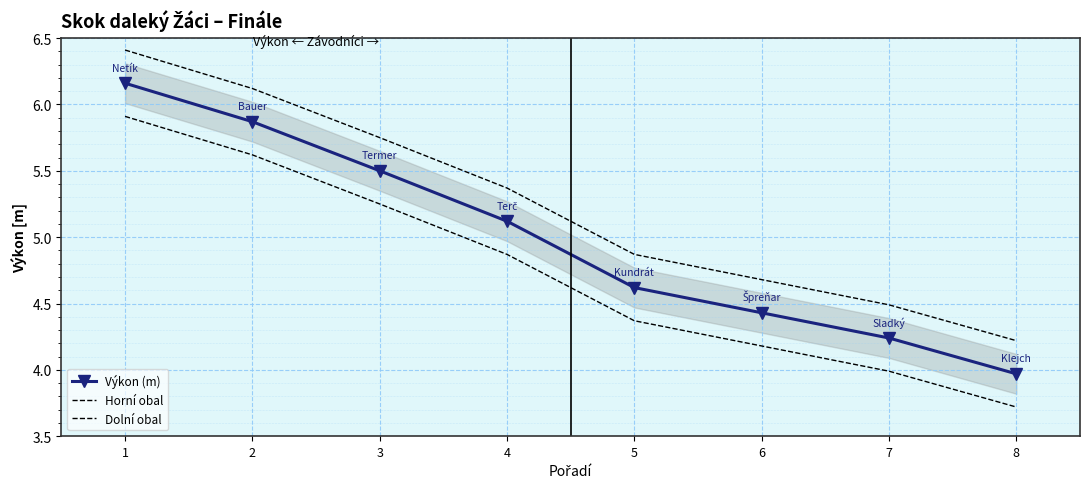

Which series has the largest range (max minus min)?

Výkon (m)